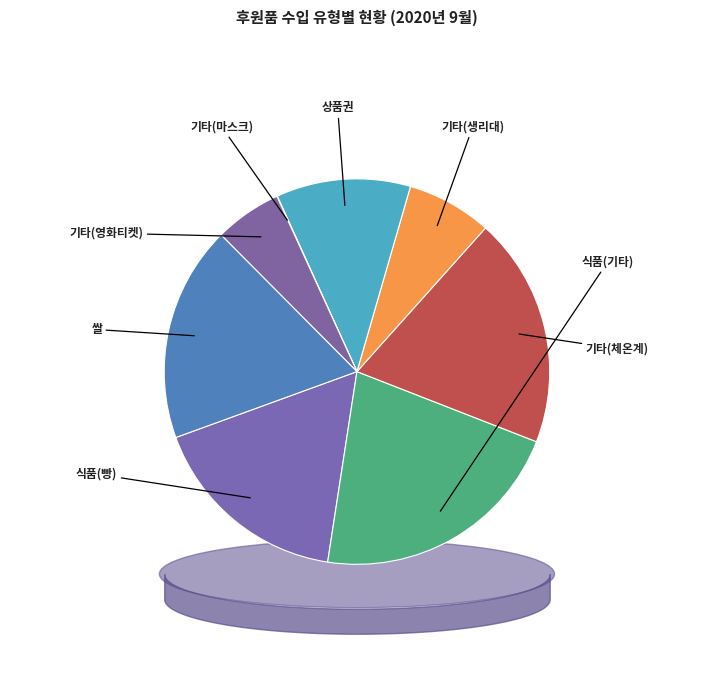

What is the smallest slice in the pie chart?

기타(마스크)